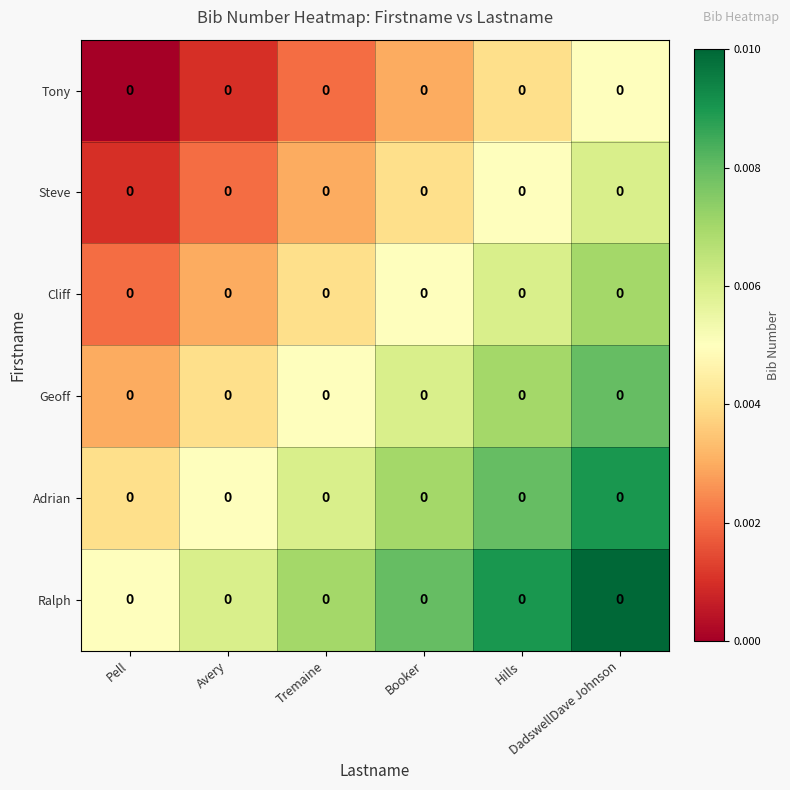

At which category does the chart reach its minimum across all series?

Pell